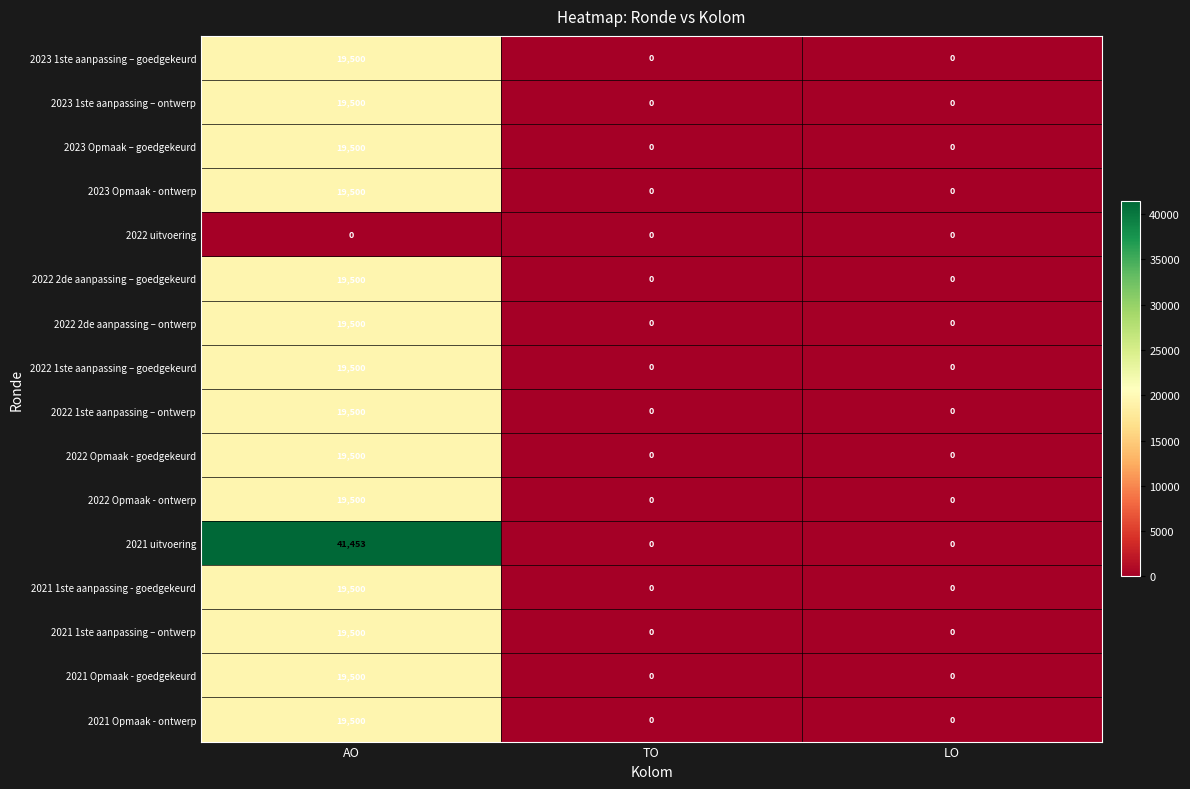

Which series changed the most between AO and LO?

2021 uitvoering